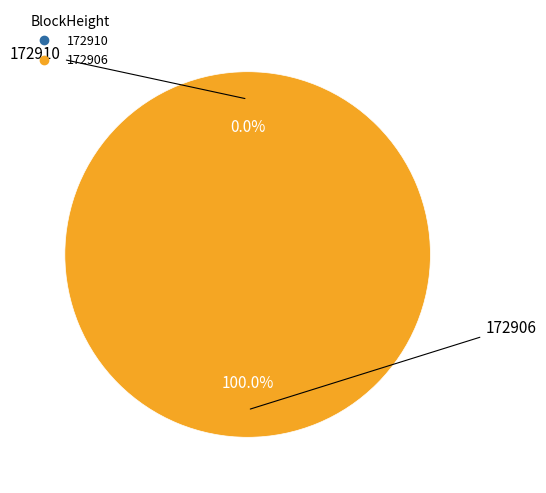

What is the change in value from 172910 to 172906?

+74862